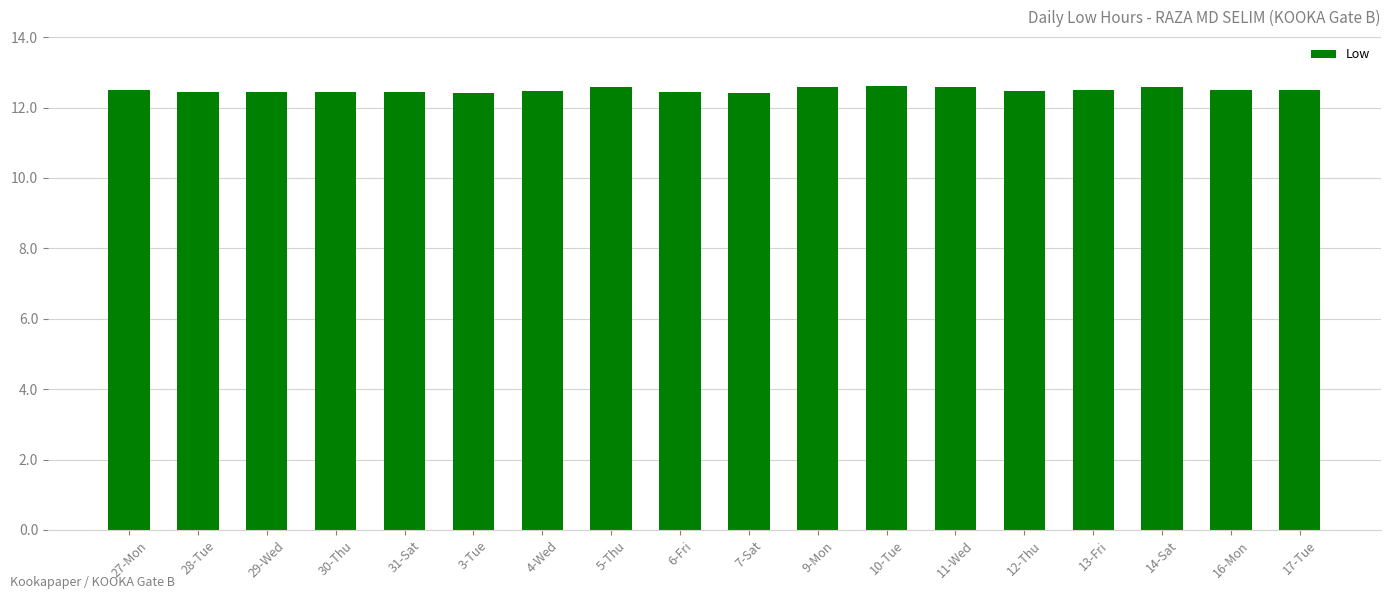

What is the ratio of the value at 14-Sat to the value at 31-Sat?

1.0